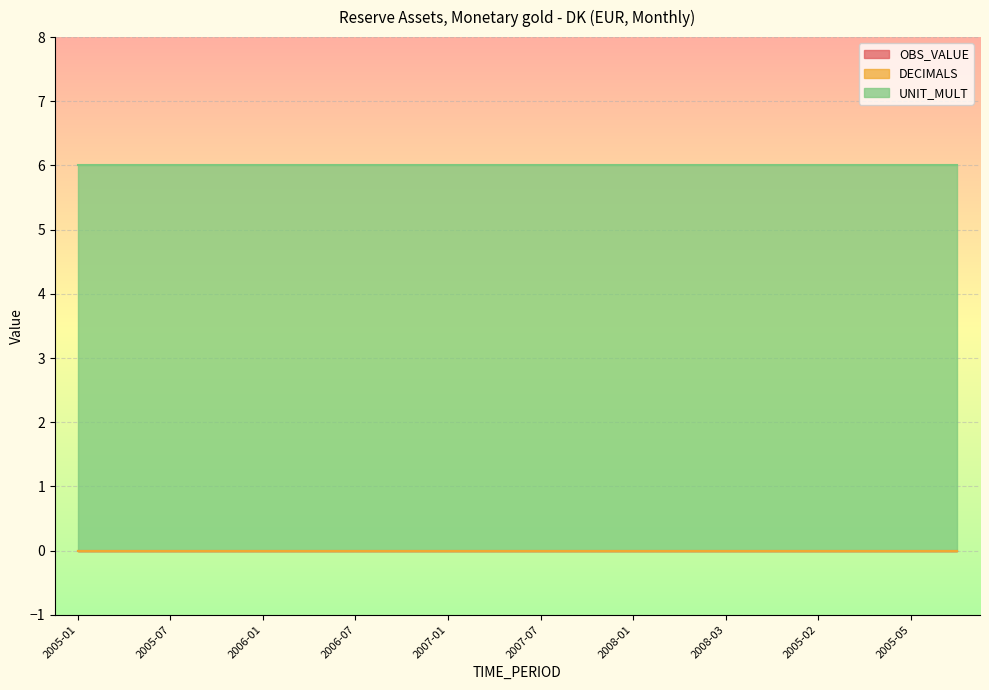

What position from the right is 2005-01?

20